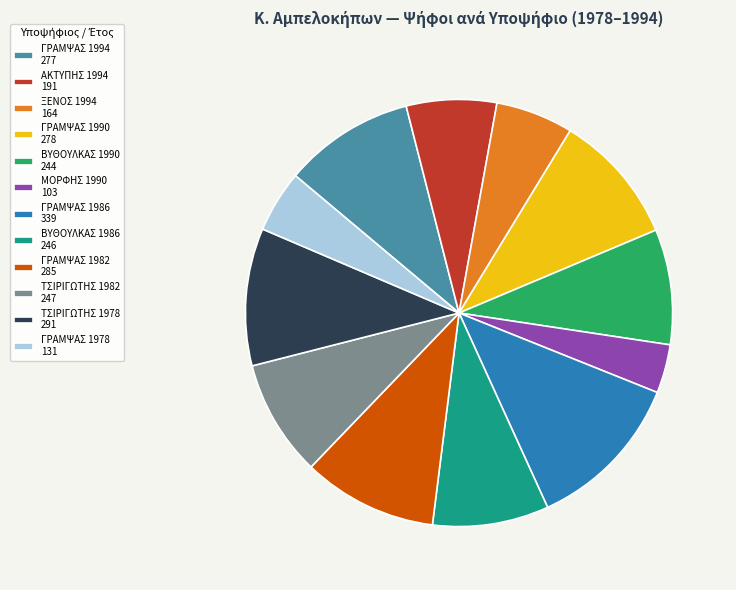

Is ΓΡΑΜΨΑΣ 1982 285 the majority of the pie?

No